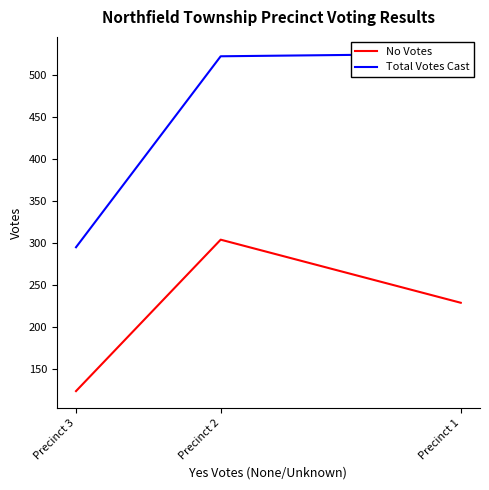

Rank the series by their average value, from highest to lowest.

Total Votes Cast, No Votes